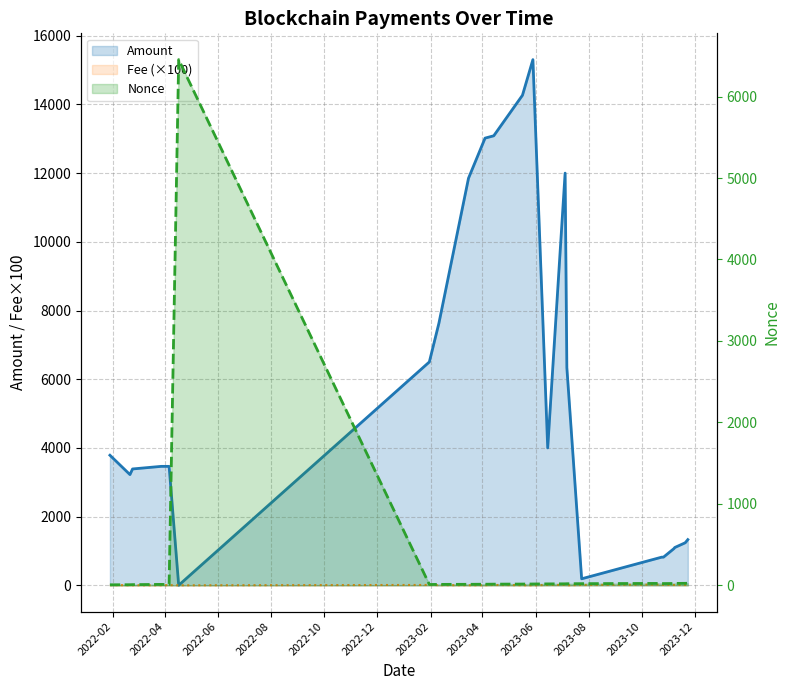

Reading left to right, extract all data points from this chart.

Amount: 3786.2	3223.2	3386.9	3462.5	3462.5	0.0	6502.3	7631.2	11851.2	13018.8	13086.9	14267.4	15304.5	3999.9	11999.9	6337.3	189.2	819.2	819.1	1067.4	1100.2	1238.2	1329.7
Fee: 5.0	1.0	1.0	1.0	5.0	0.1	10.0	5.0	2.0	2.0	10.0	3.0	0.5	10.0	10.0	0.7	10.0	20.0	10.0	10.0	10.0	10.0	10.0
Nonce: 6.0	7.0	8.0	11.0	9.0	6454.0	10.0	11.0	12.0	13.0	14.0	15.0	16.0	17.0	18.0	19.0	20.0	23.0	21.0	22.0	23.0	24.0	25.0